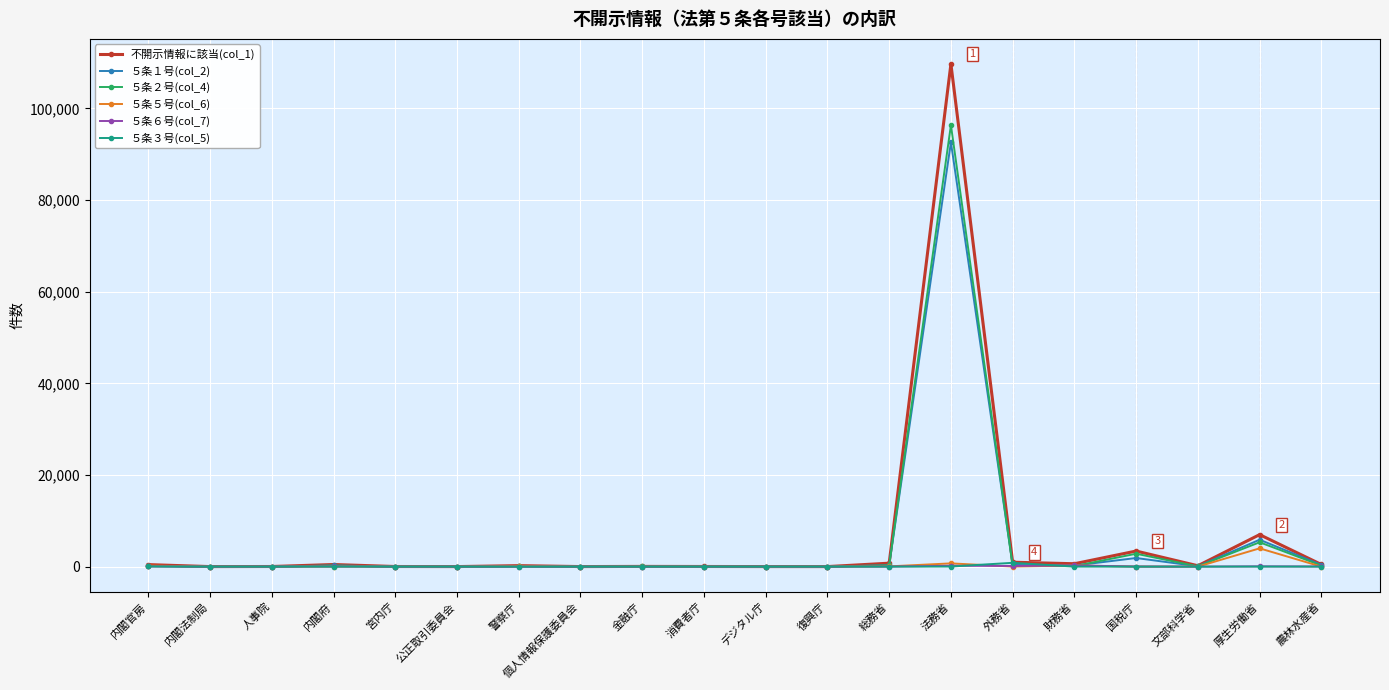

How many series are shown in this chart?

6